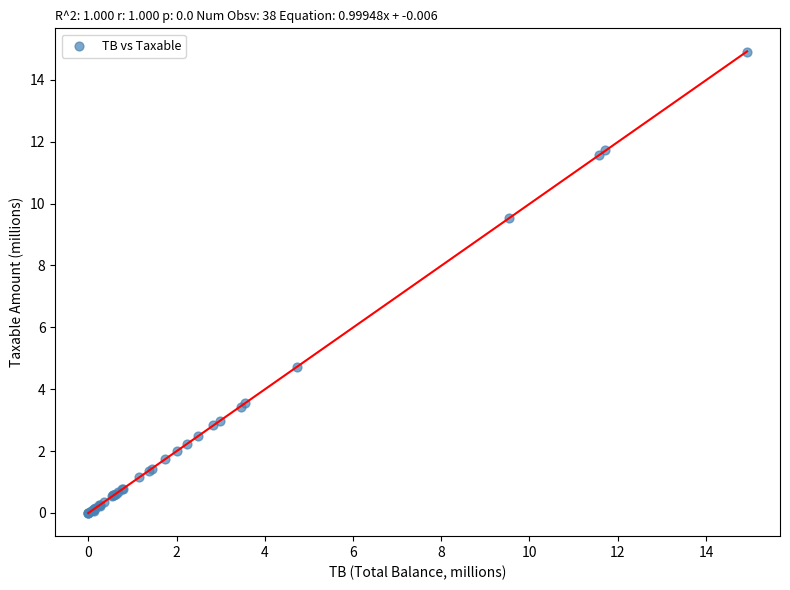

What Y value in the scatter plot is closest to 7?

4.7